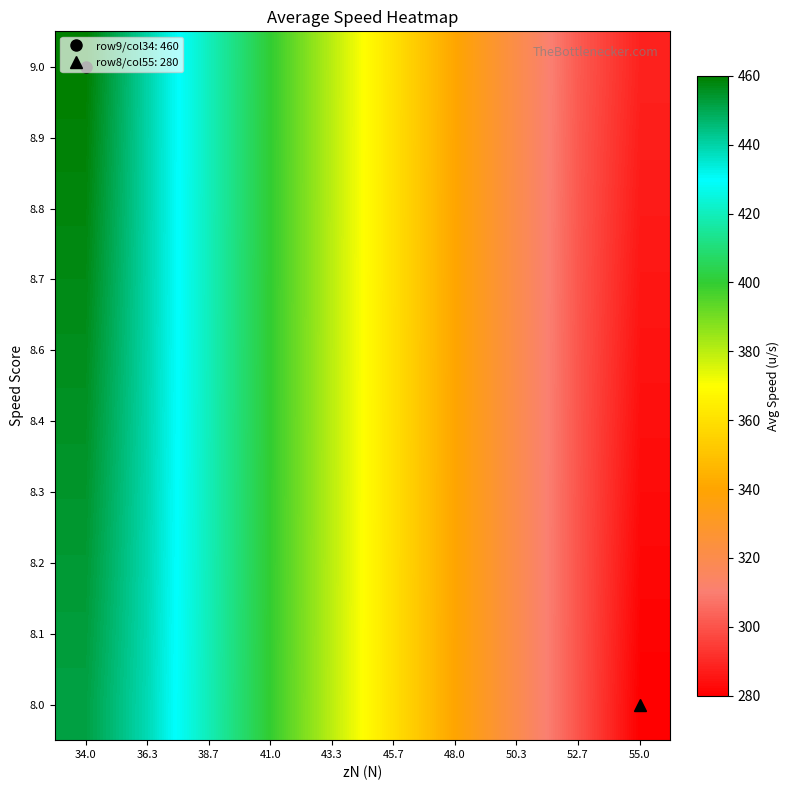

Which series has the largest total across all categories?

9.0